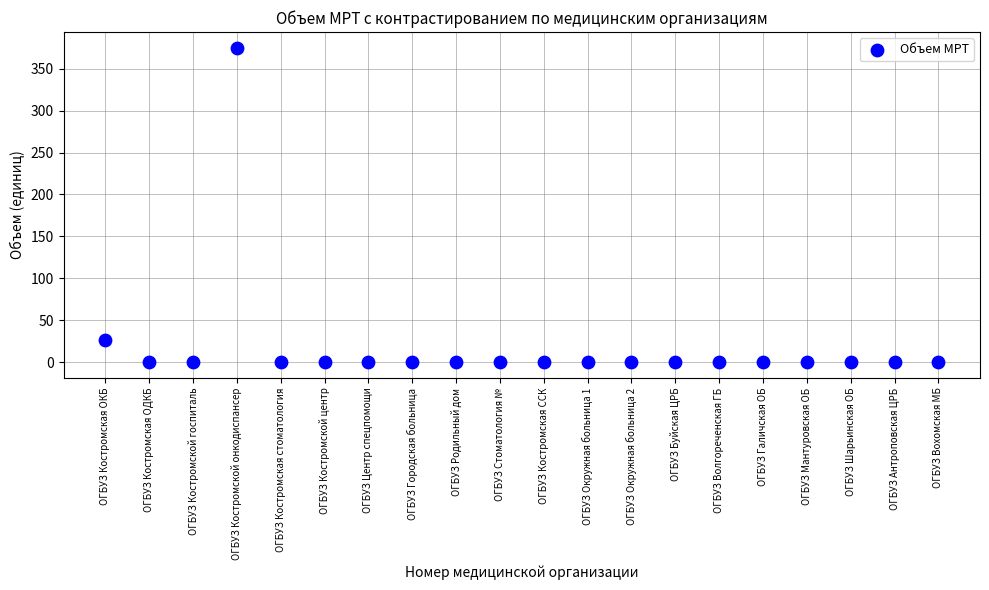

What is the range of X values (max minus min)?

19